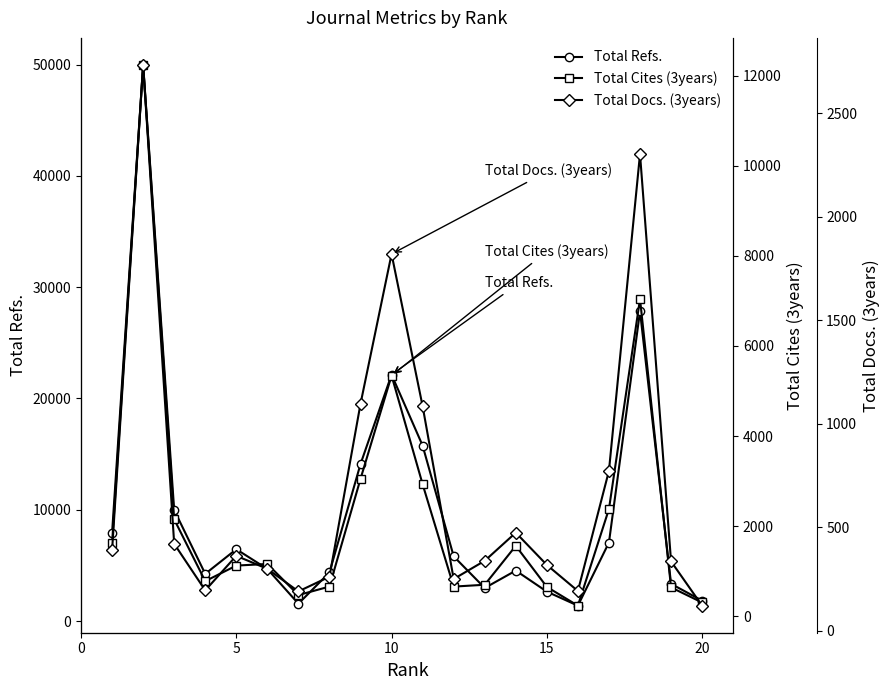

List the series in order of their overall mean, lowest first.

Total Docs. (3years), Total Cites (3years), Total Refs.